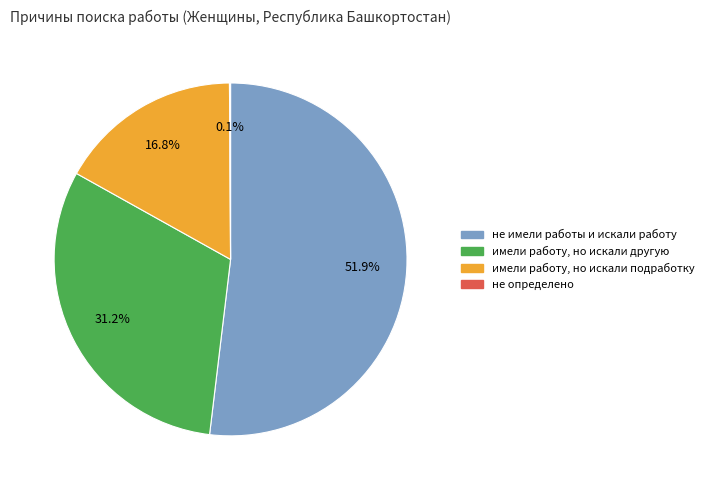

Between не имели работы и искали работу and имели работу, но искали подработку, which is larger?

не имели работы и искали работу